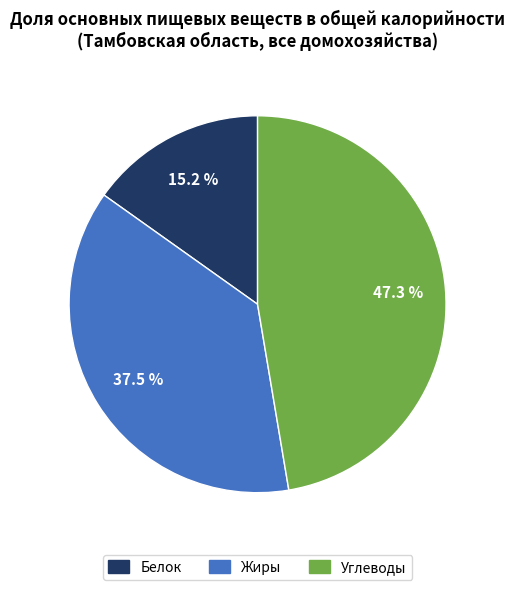

Between Жиры and Углеводы, which is larger?

Углеводы